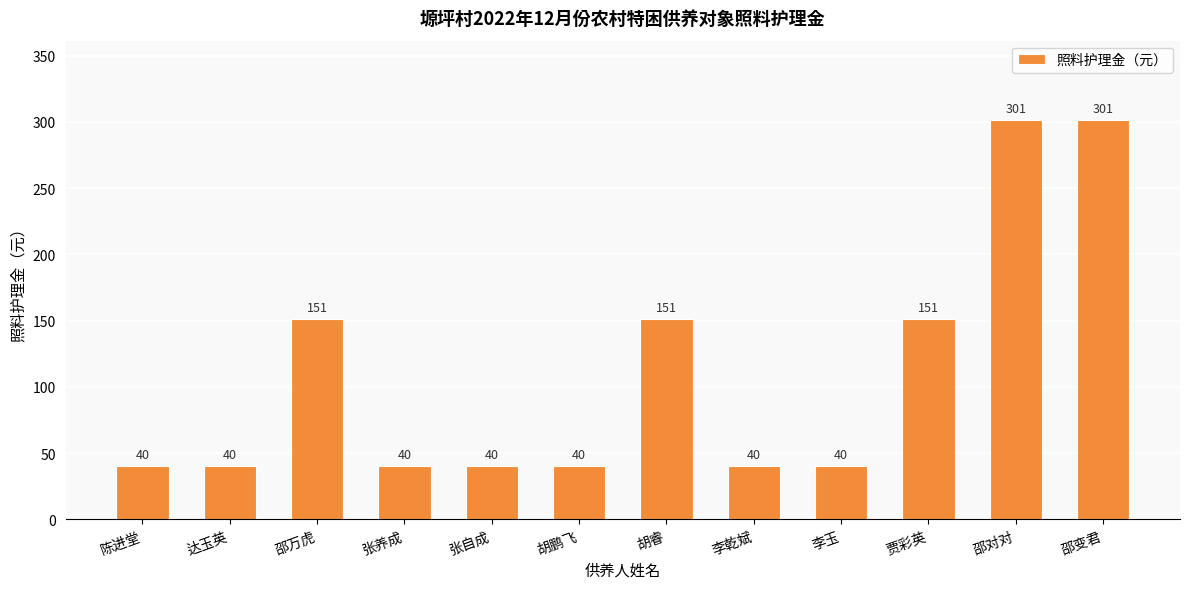

Count the values in the range 40 to 151.

10